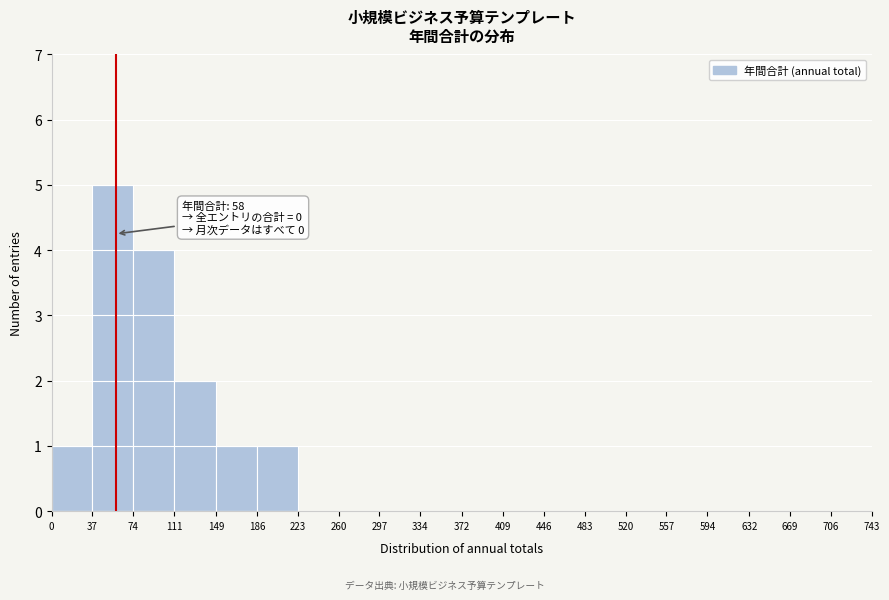

Over which range of the x-axis is the bar tallest?

37 to 74